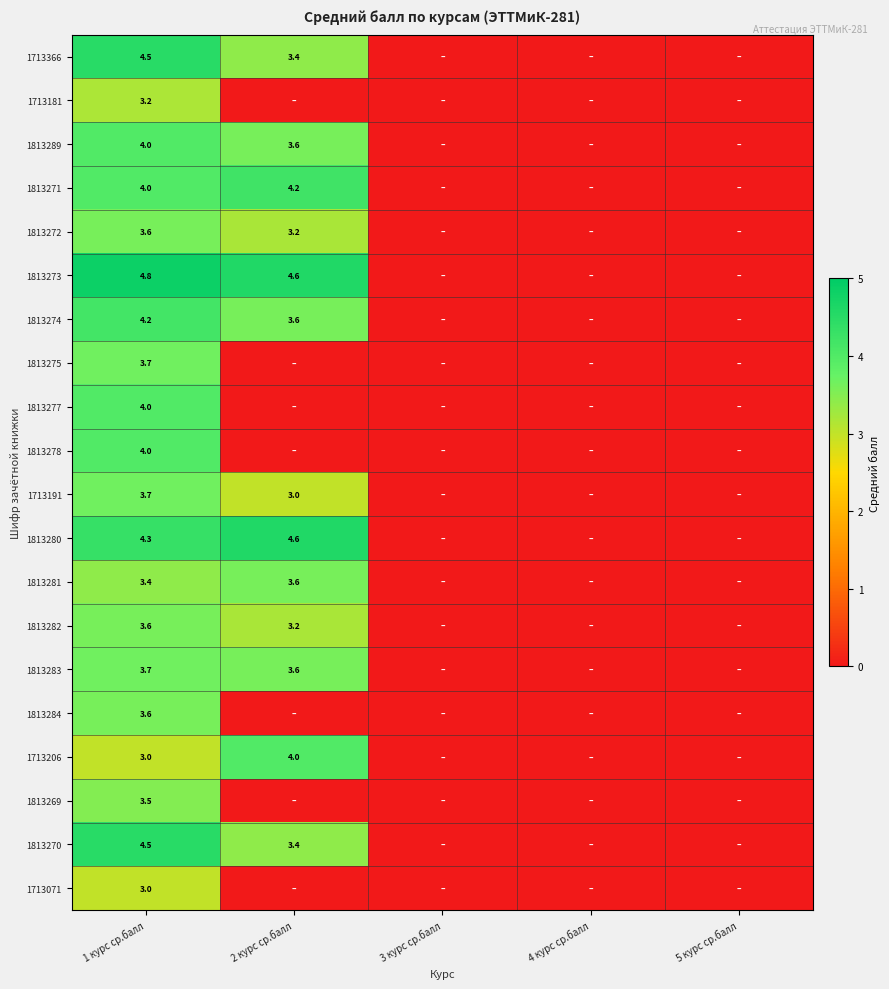

At which category is the sum across all series the highest?

1 курс ср.балл